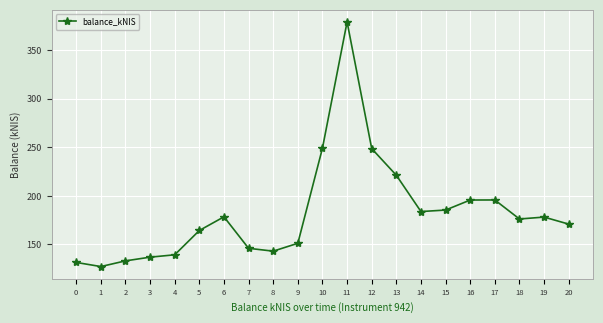

Between 8 and 4, which is larger?

8